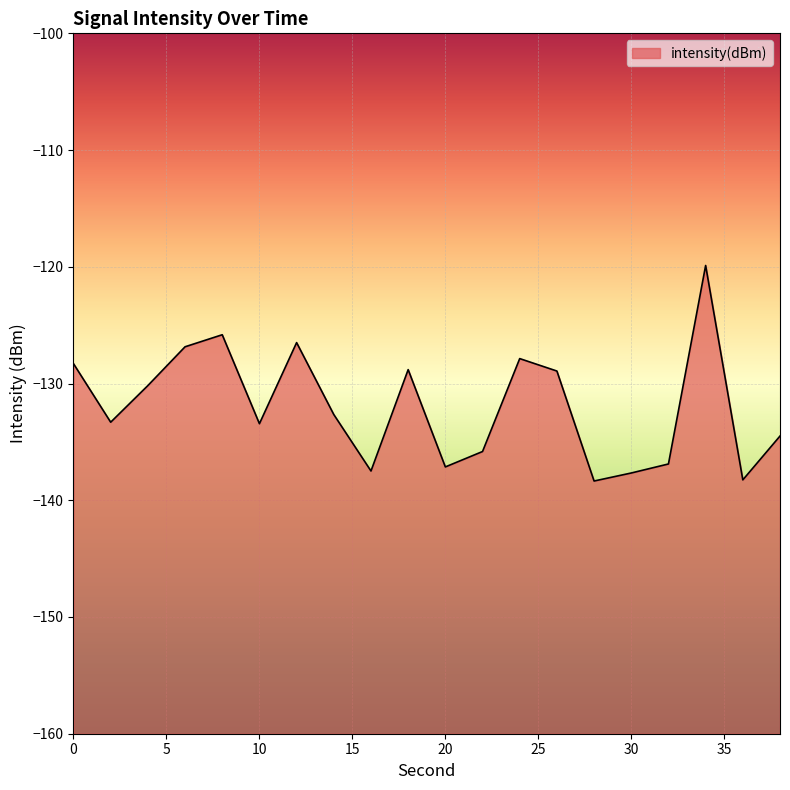

What is the sum of the values at 34 and 24?

-247.8